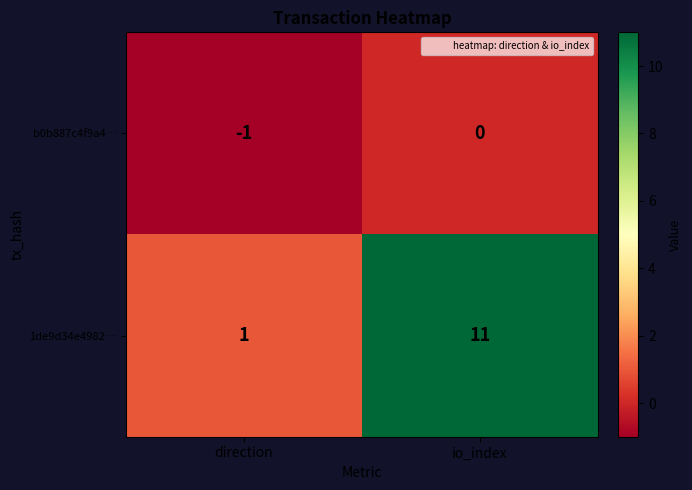

Rank the series by their maximum value, from highest to lowest.

1de9d34e4982…, b0b887c4f9a4…